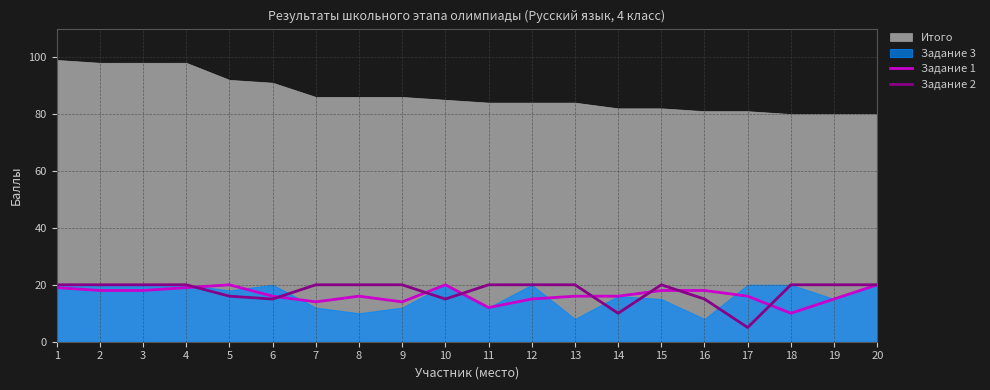

Where do Задание 2 and Задание 1 first cross each other?

4 and 5